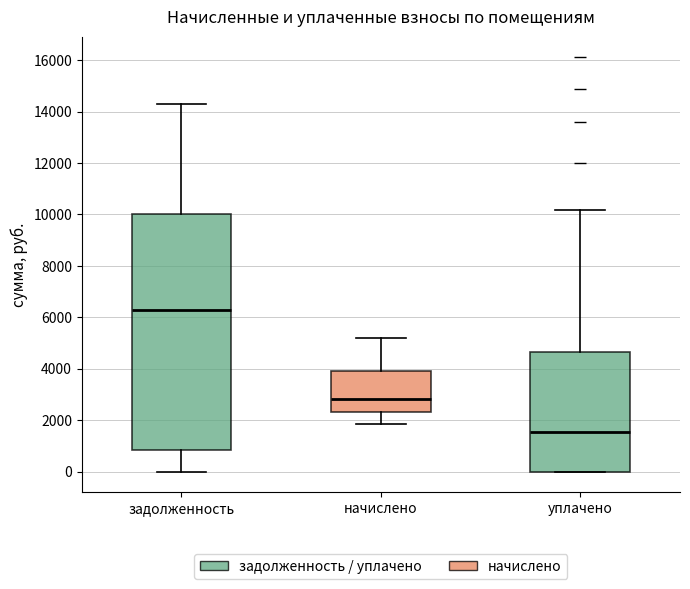

Where does the lower whisker of the box for задолженность end on the y-axis? The values are not printed on the chart, so give them approximately, as read against the axis.

0